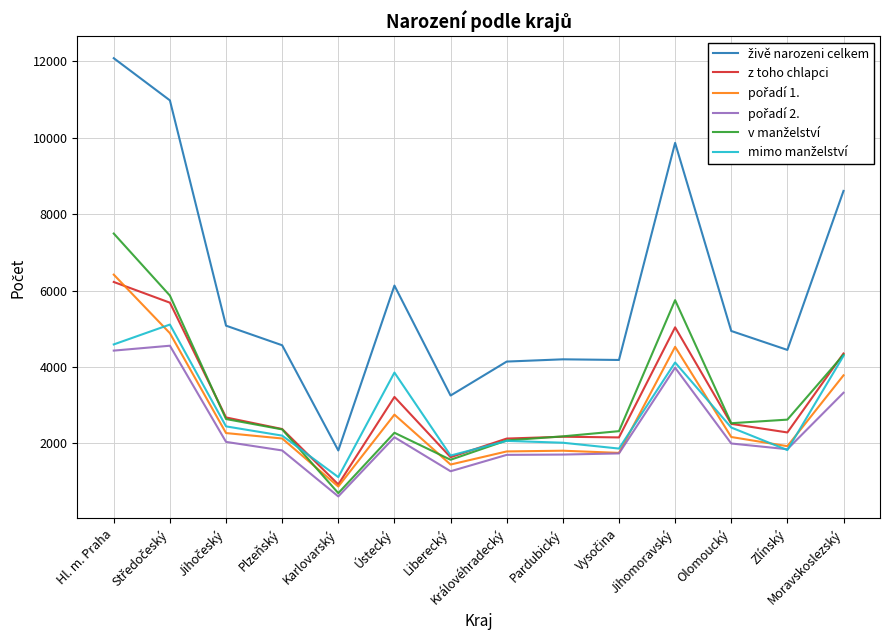

What is the total value across all series at Ústecký?

20394